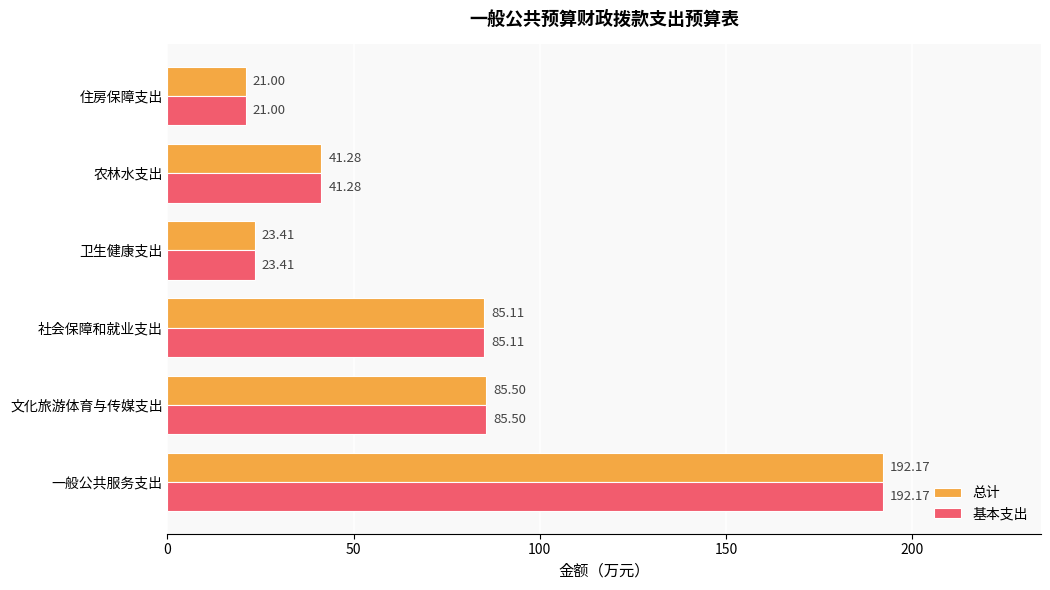

Rank the categories by 总计 value from lowest to highest.

住房保障支出, 卫生健康支出, 农林水支出, 社会保障和就业支出, 文化旅游体育与传媒支出, 一般公共服务支出